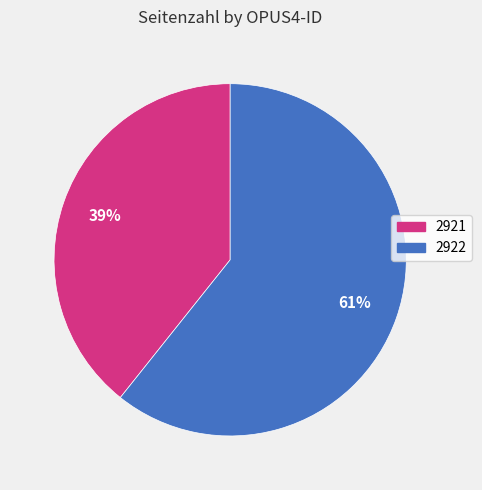

Is the sum of 2921 and 2922 greater than half?

Yes